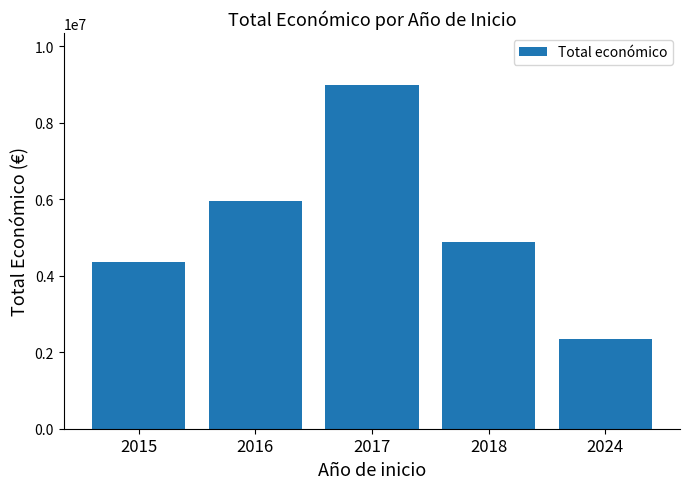

Read the value at 2016.

5959232.5